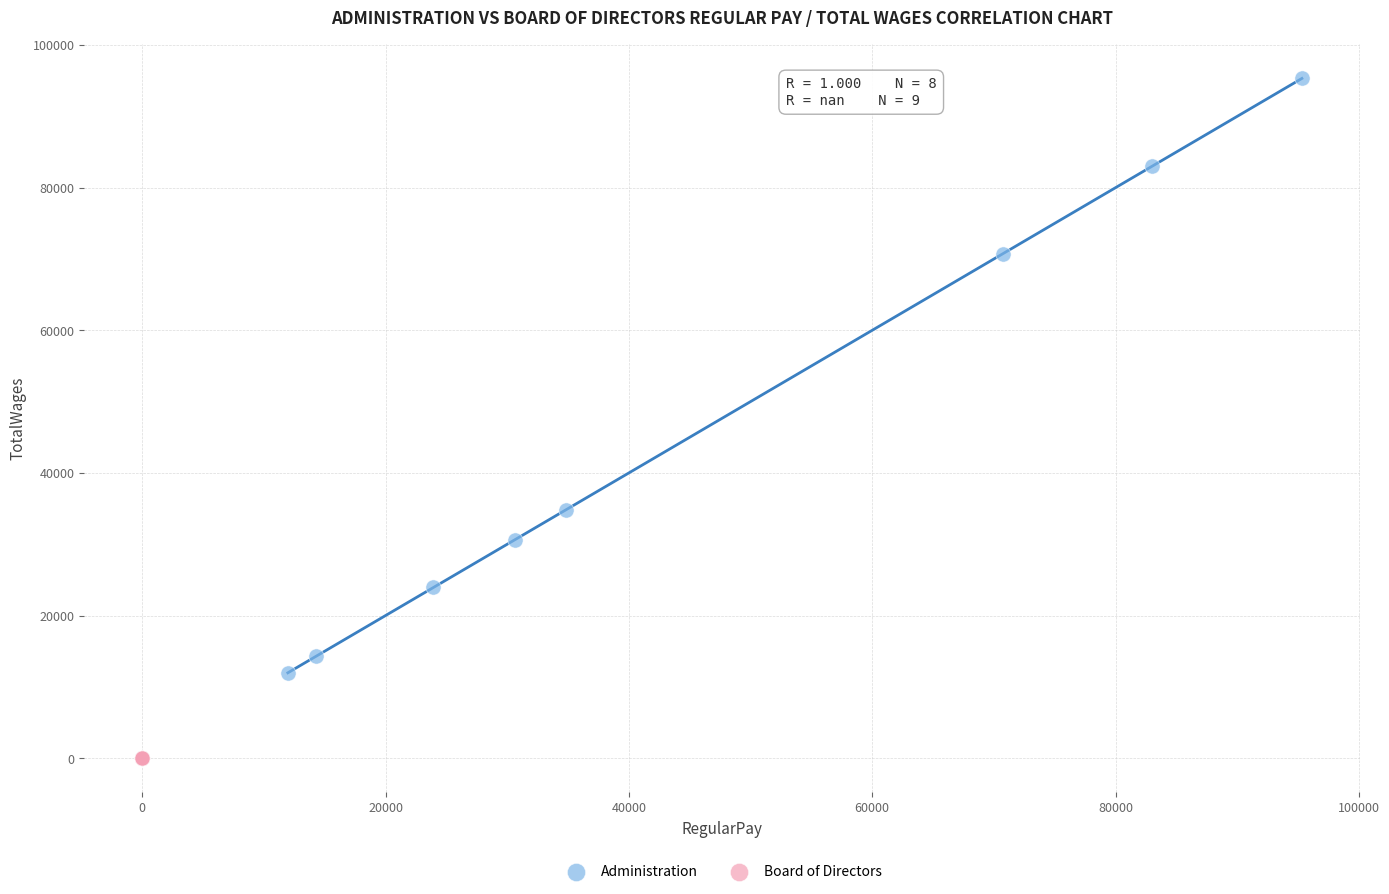

Which series contains the highest Y value?

Administration